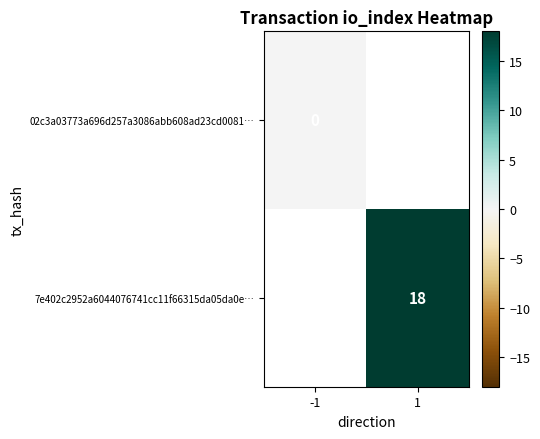

Is it true that 7e402c2952a6044076741cc11f66315da05da0e… equals 30.4 at 1?

False